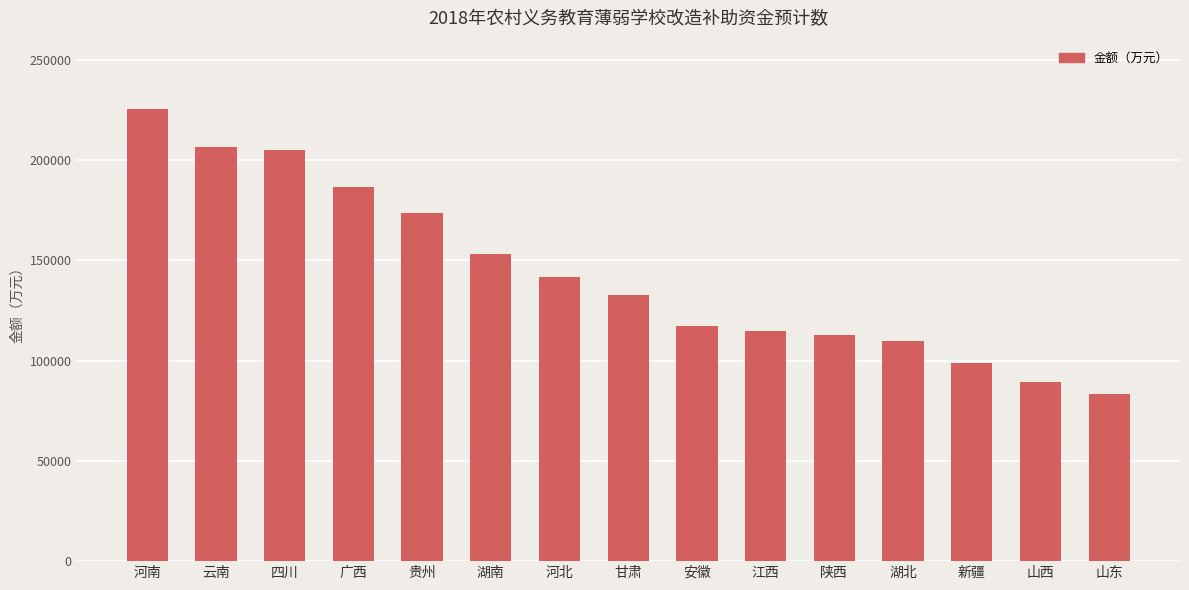

What is the smallest value displayed?

83520